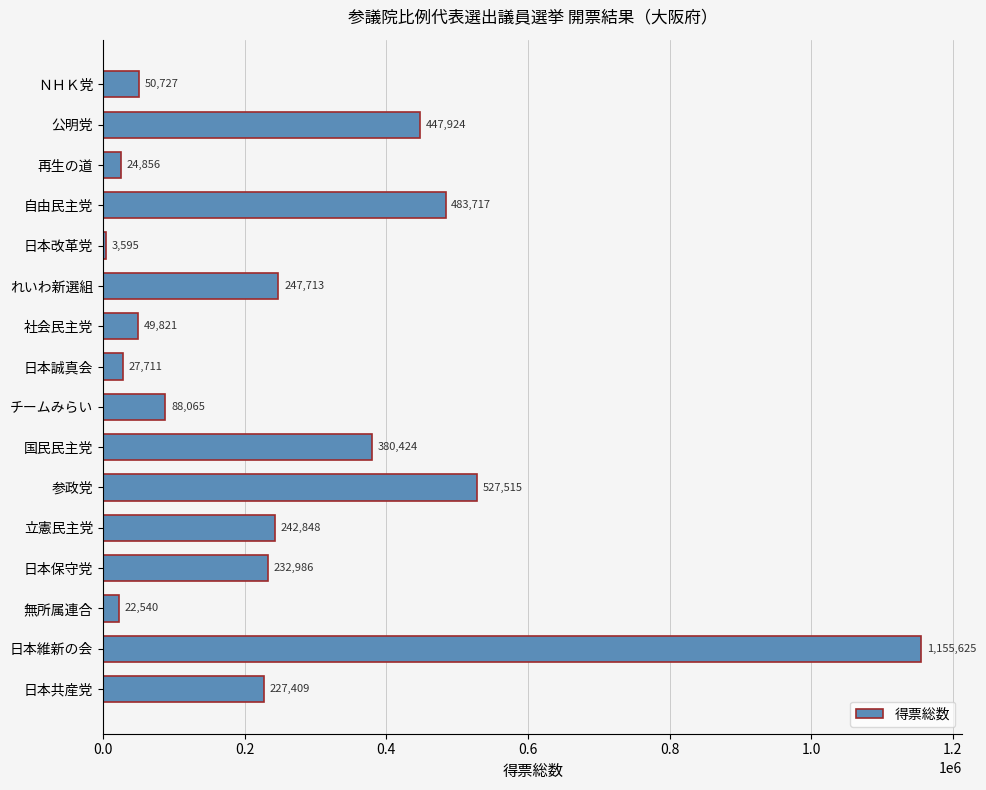

How many categories are shown in the chart?

16